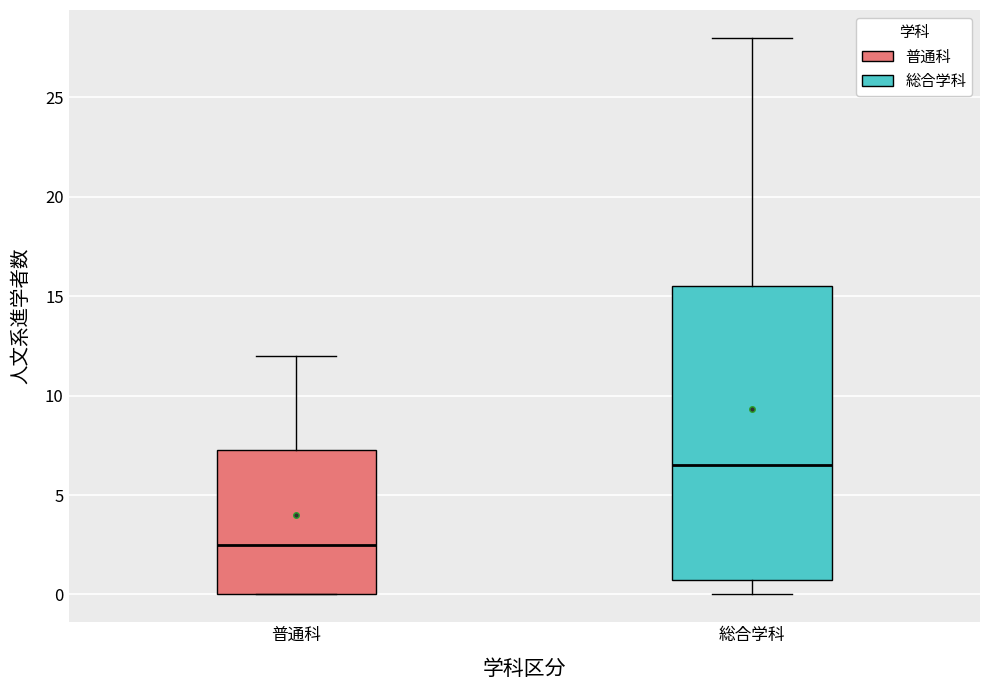

Where is the upper edge of the box for 総合学科 on the y-axis? The values are not printed on the chart, so give them approximately, as read against the axis.

15.5